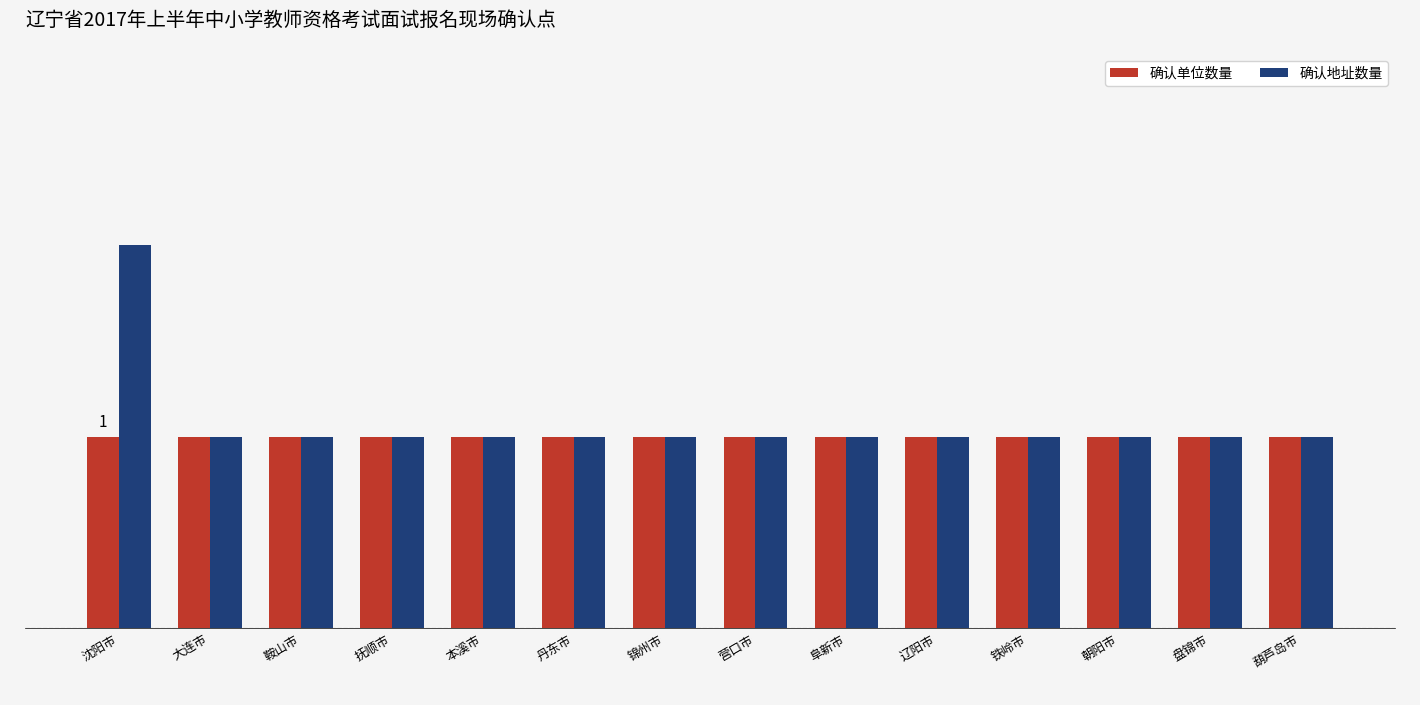

Does the chart contain stacked bars?

No